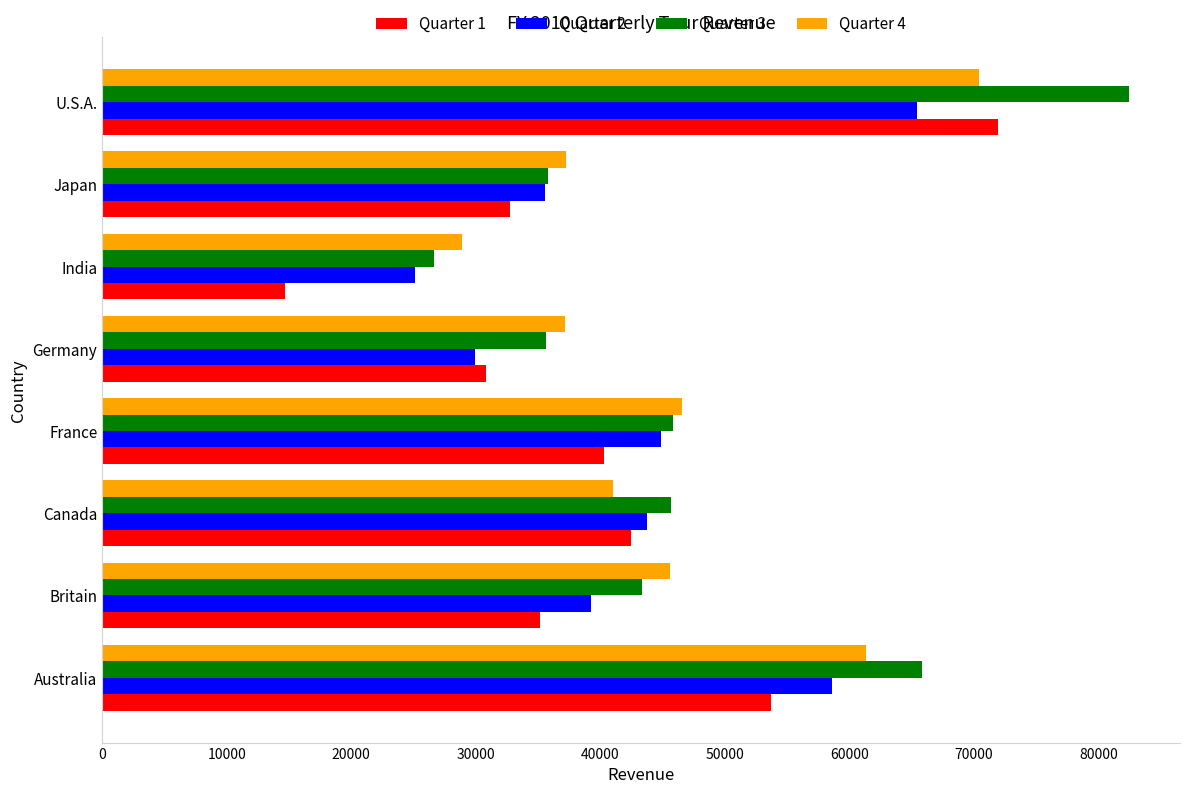

At which label does Quarter 2 reach its minimum?

India